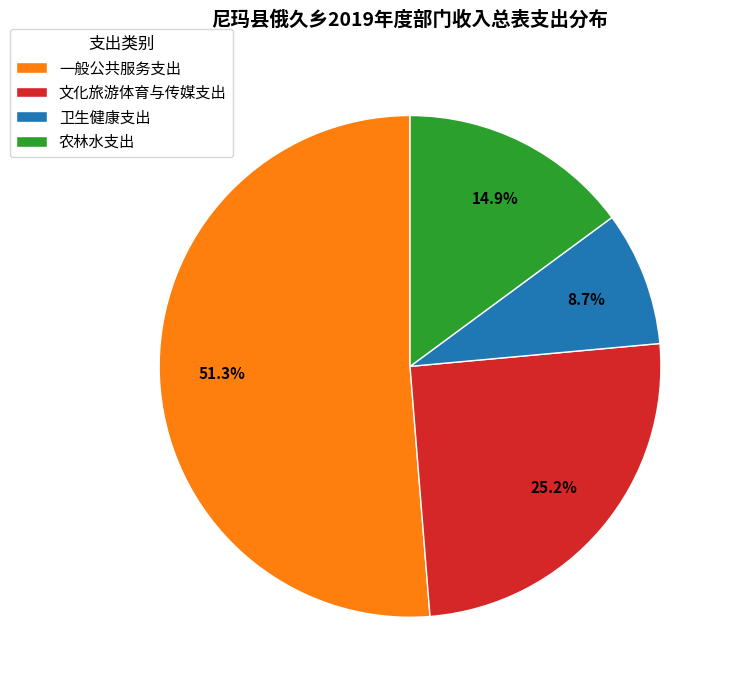

To the nearest percent, what portion does 文化旅游体育与传媒支出 represent?

25%